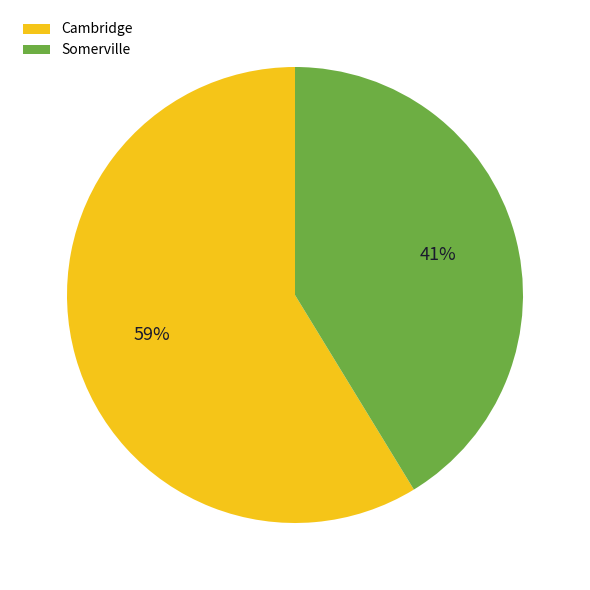

Do Somerville and Cambridge together represent more than half of the pie?

Yes